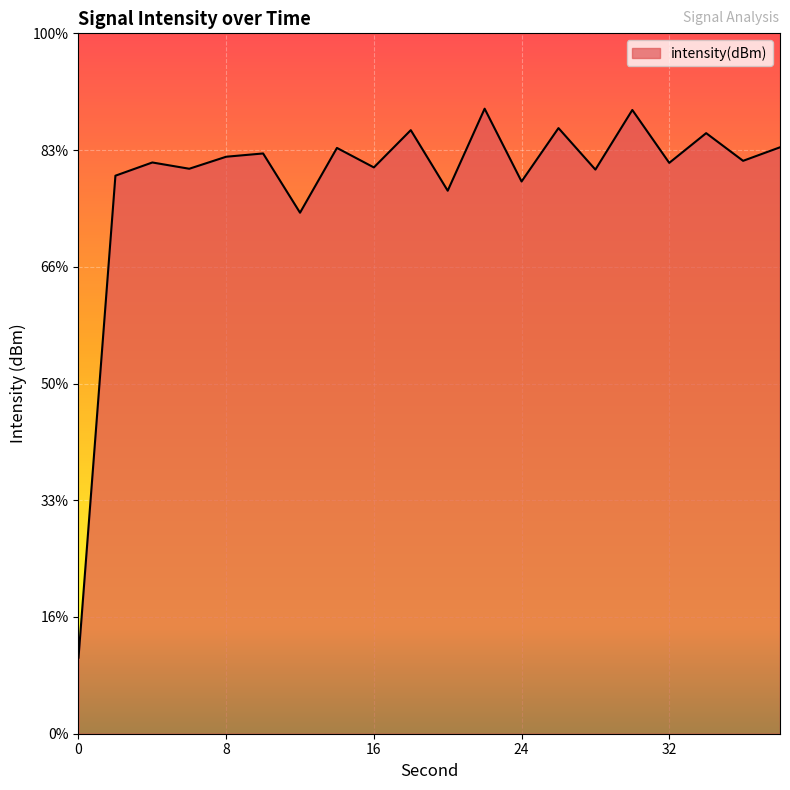

Where is the first local minimum?

6